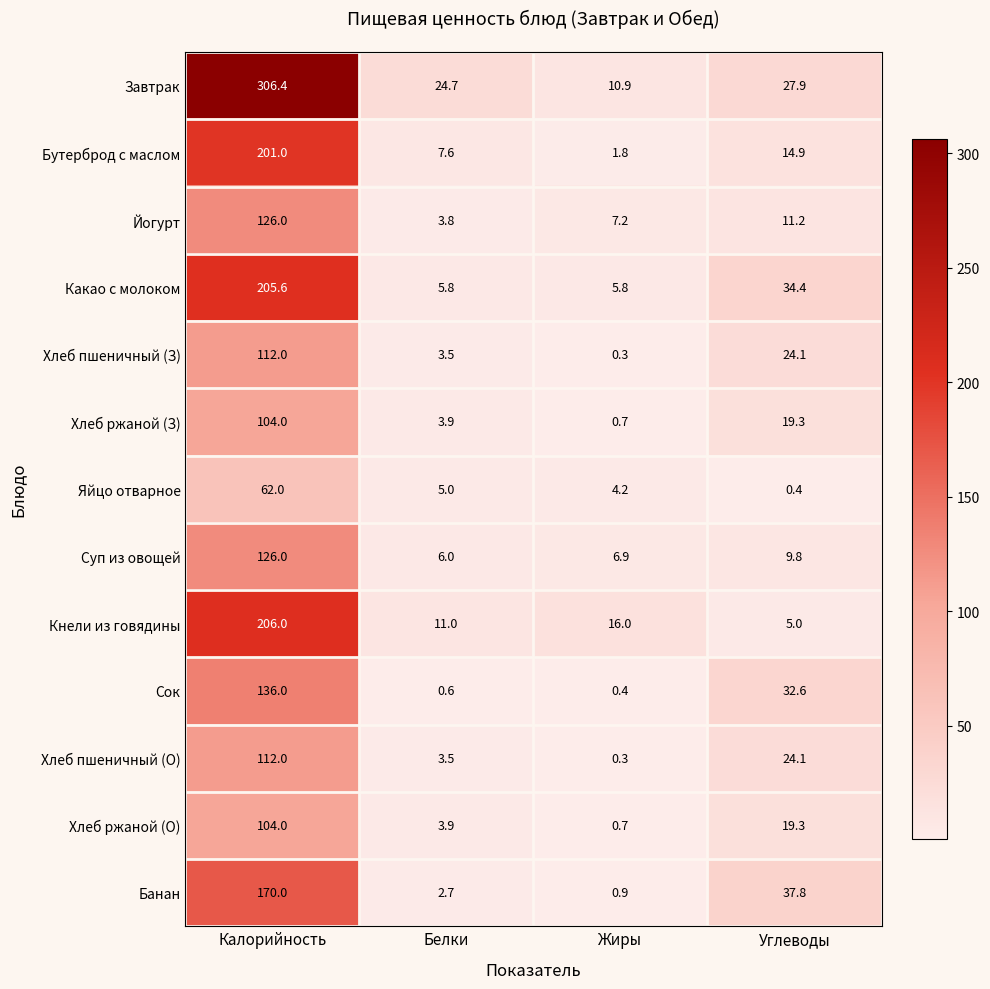

At which label is Кнели из говядины closest to 105?

Жиры